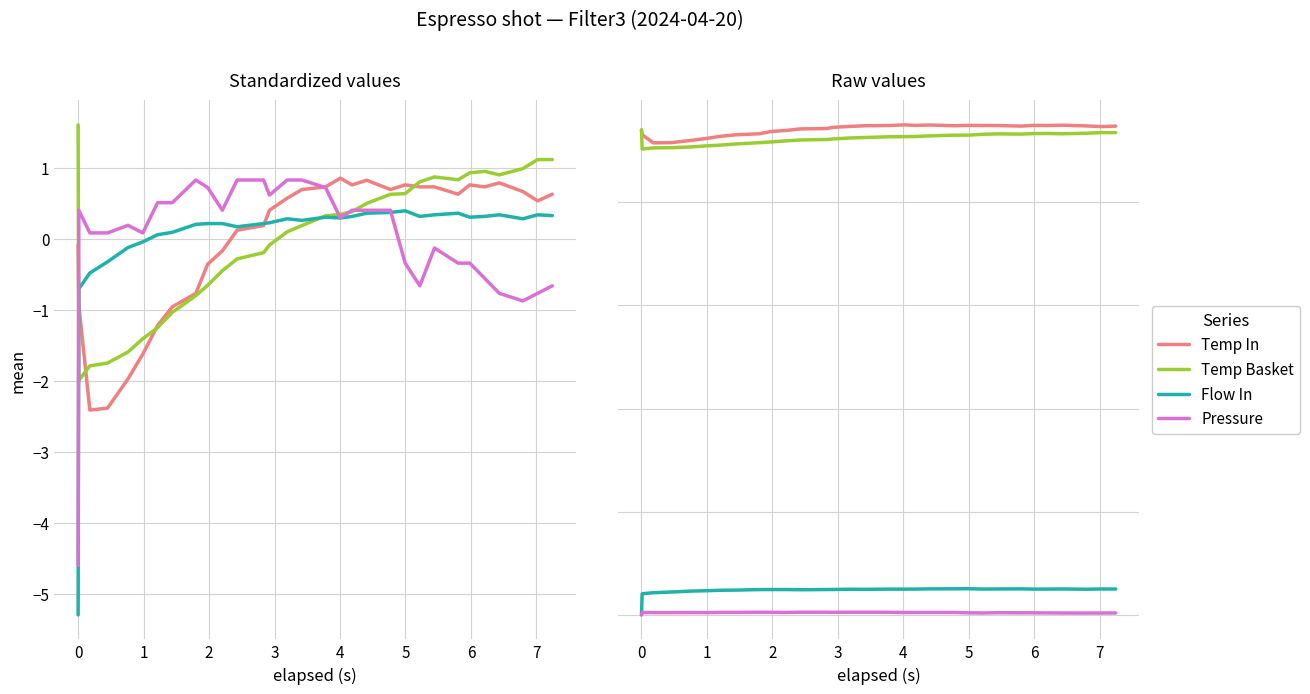

Is the value of Pressure at 11 greater than the value of Flow In at 12?

No